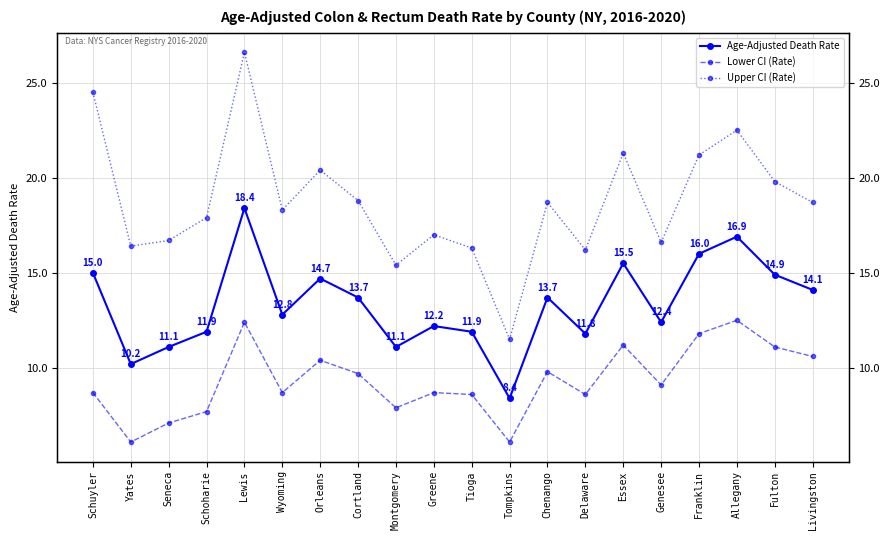

What is the value of the Lower CI (Rate) point at the 8th from the left?

9.7